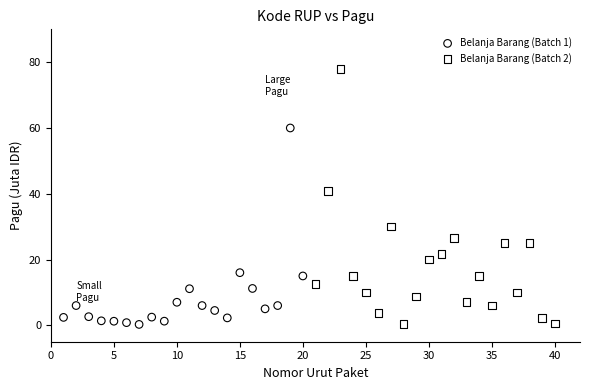

What are all the series names shown in the legend?

Belanja Barang (Batch 1), Belanja Barang (Batch 2)